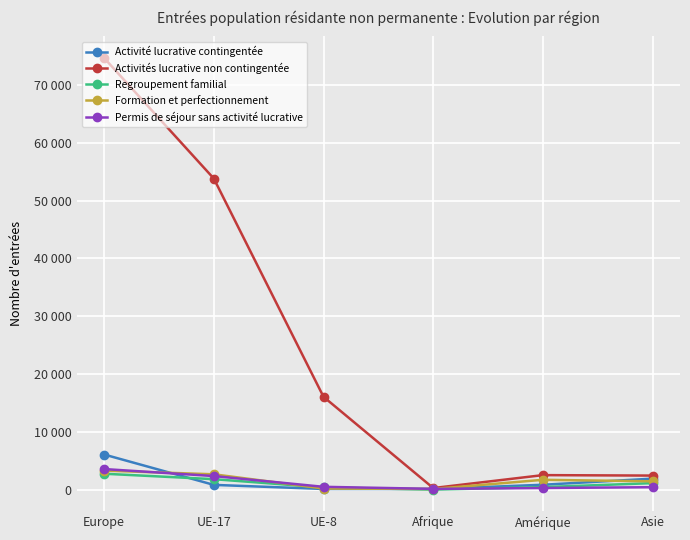

Does the chart have visible grid lines?

Yes